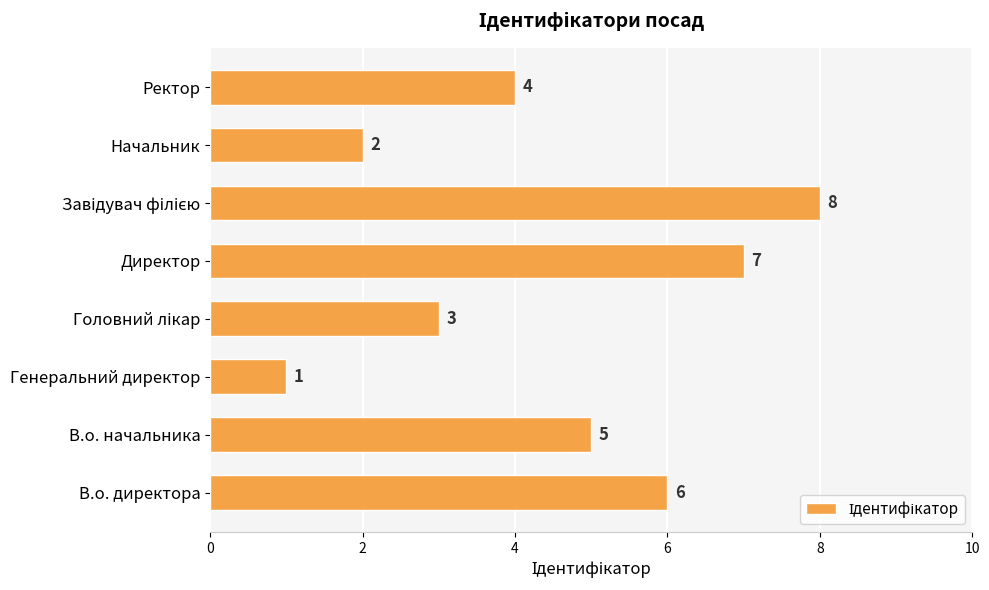

Between Генеральний директор and В.о. директора, which is larger?

В.о. директора